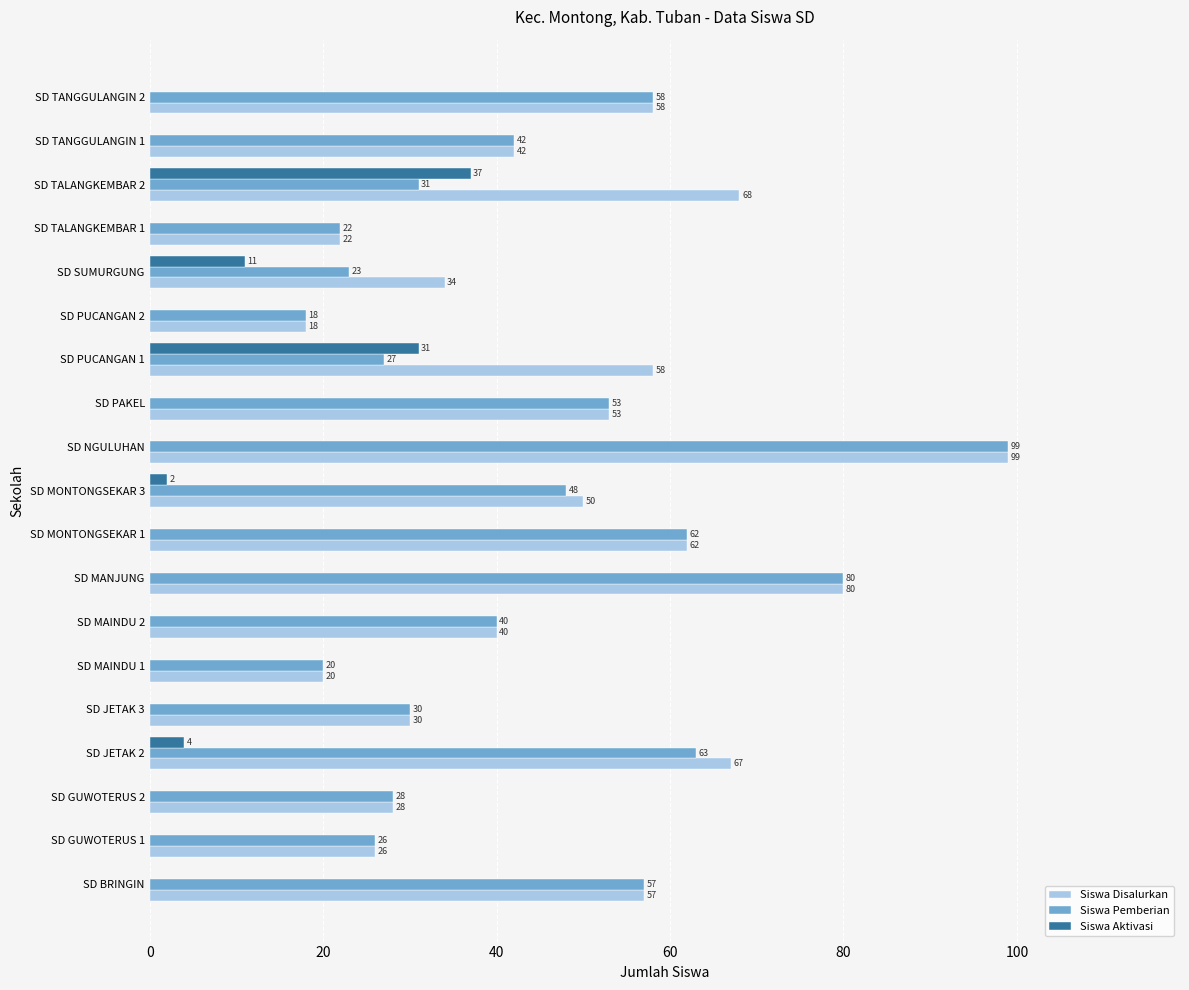

Where is Siswa Pemberian nearest to the value 58?

SD TANGGULANGIN 2